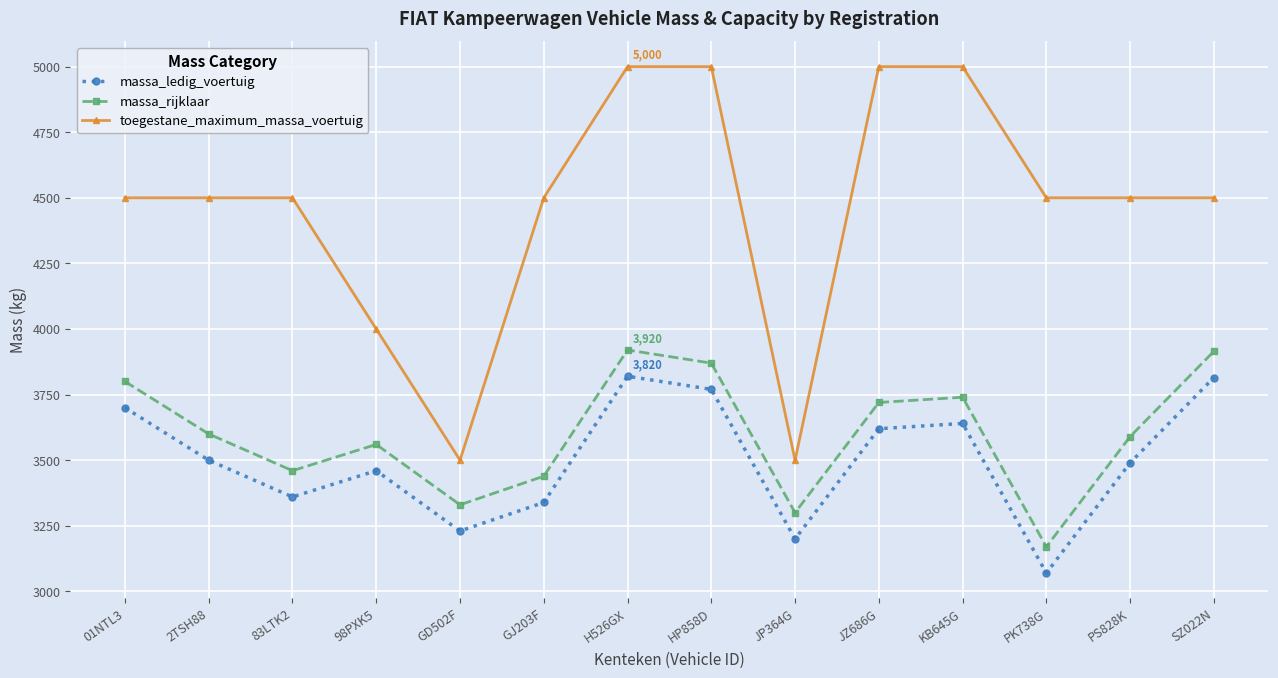

Which label corresponds to the smallest value in the chart?

PK738G